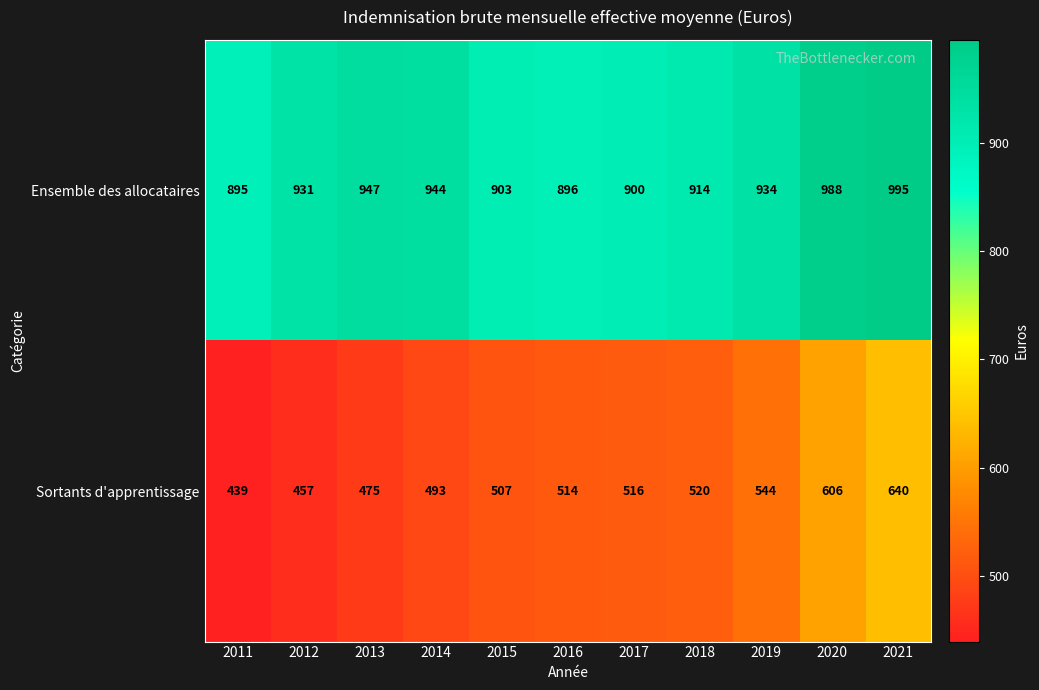

At which label does Sortants d'apprentissage reach its minimum?

2011